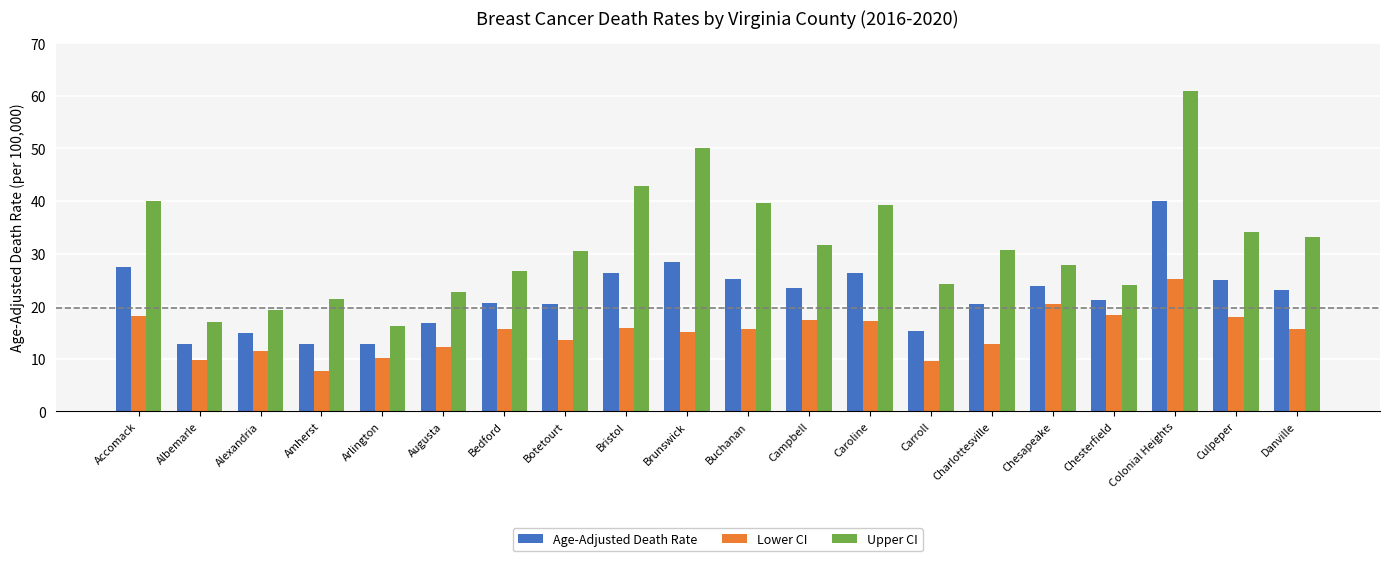

What is the smallest value displayed?

7.7